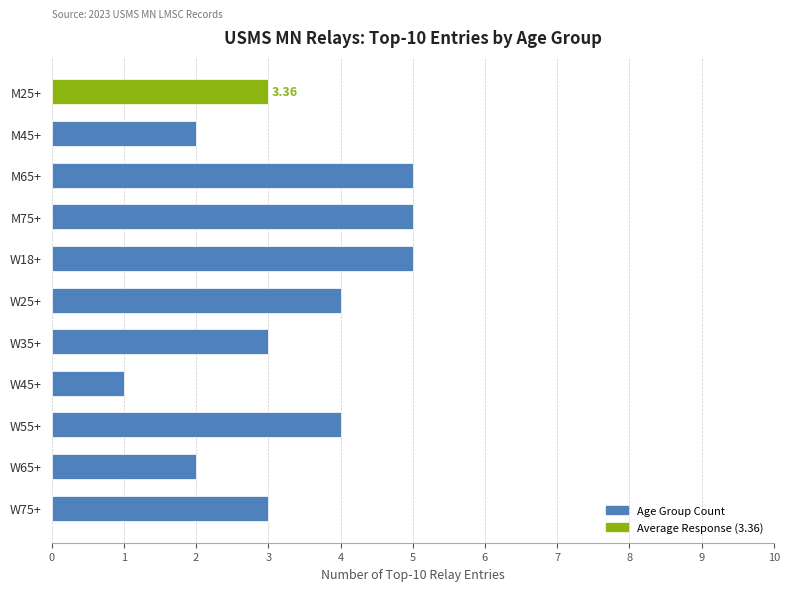

What is the difference between the maximum and minimum values?

4